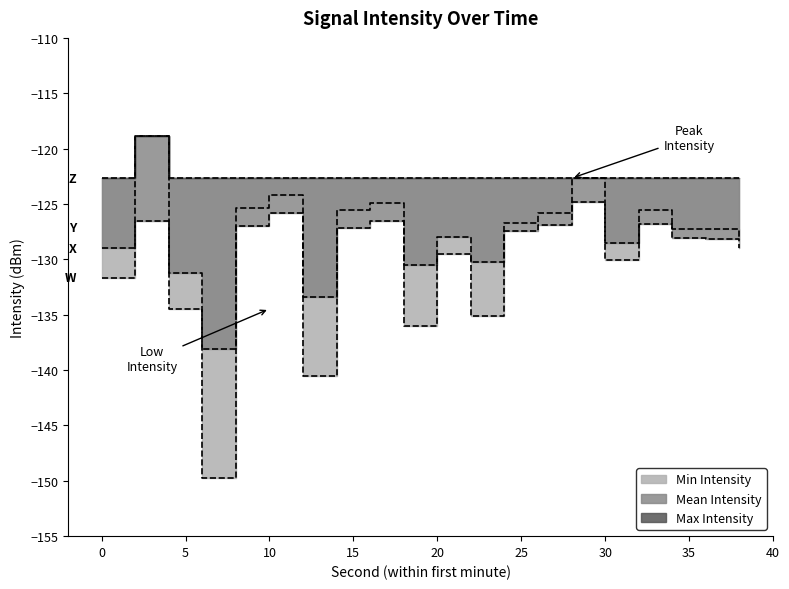

At which category does Max Intensity reach its first local peak?

2